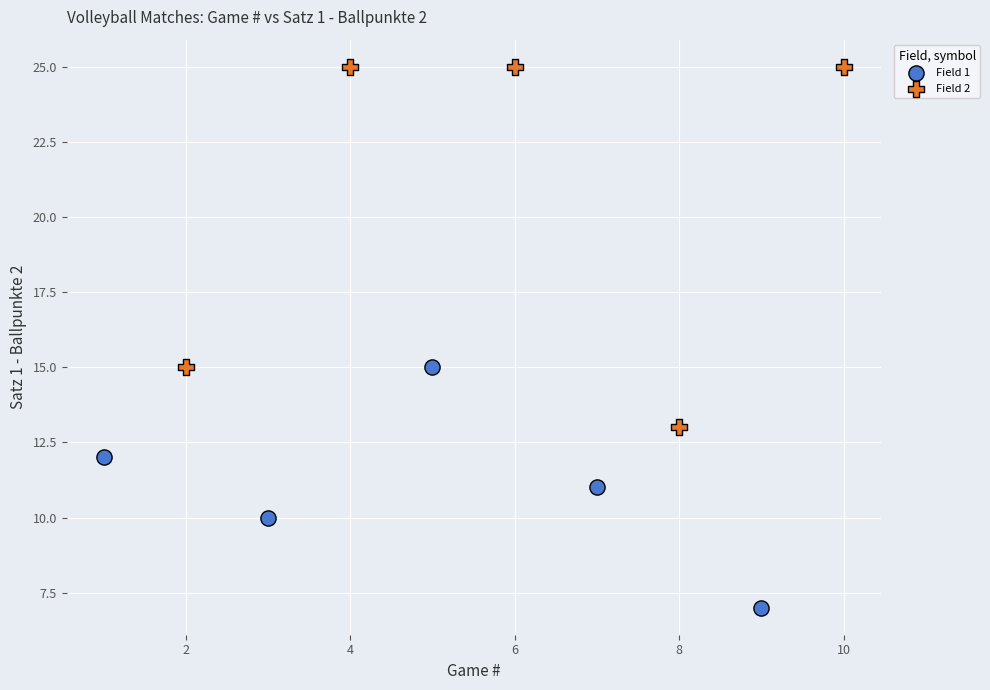

Which series reaches the minimum Y coordinate?

Field 1